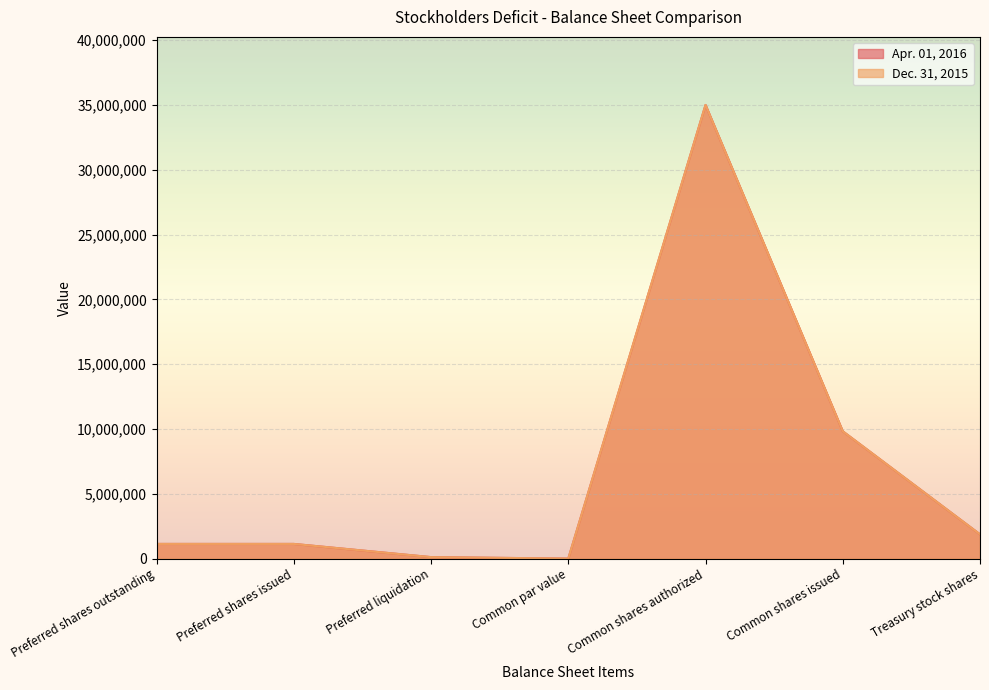

In Apr. 01, 2016, how many points are lower than both neighbors (excluding endpoints)?

1